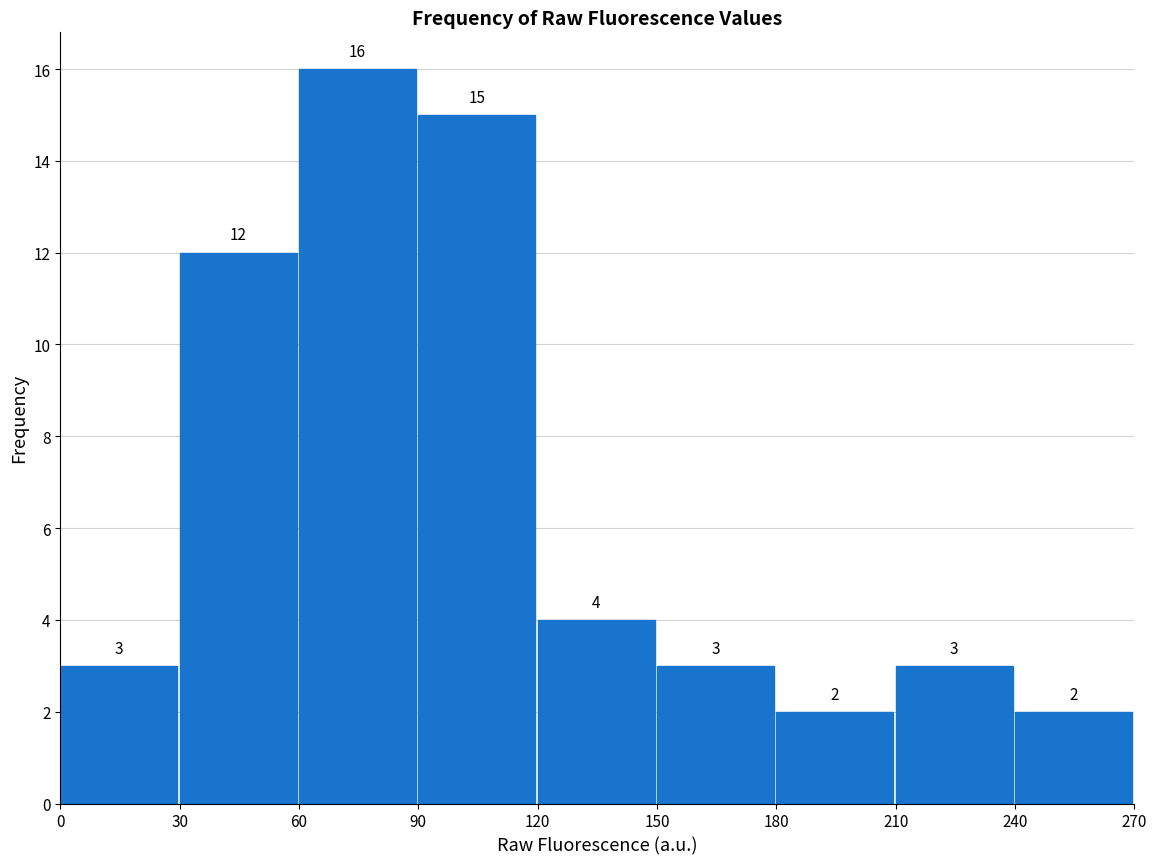

Over which range of the x-axis is the bar tallest?

60 to 90